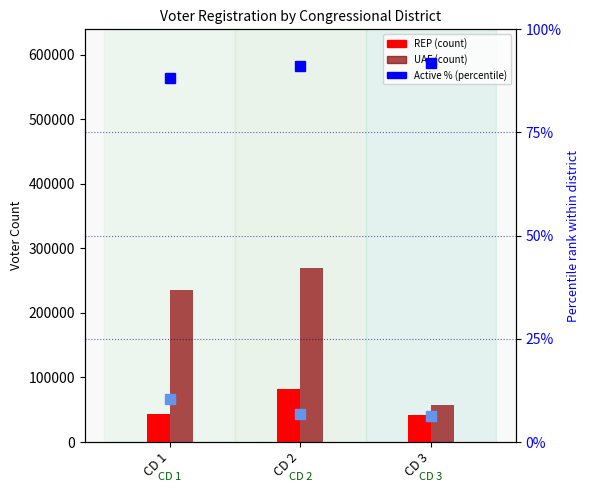

At how many categories does at least one series exceed 44?

3